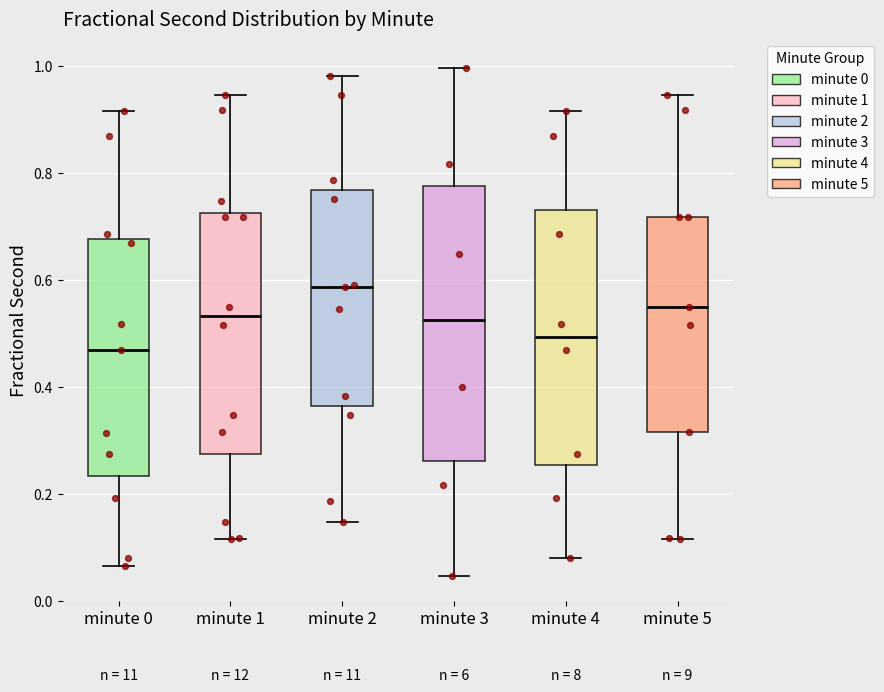

Reading left to right, read every box against the y-axis: the position of its median line, the range the box covers, and the ends of its whiskers. The values are not printed on the chart, so give them approximately, as read against the axis.

minute 0: median 0.46, box 0.24 to 0.68, whiskers 0.06 to 0.92
minute 1: median 0.54, box 0.28 to 0.72, whiskers 0.12 to 0.94
minute 2: median 0.58, box 0.36 to 0.76, whiskers 0.14 to 0.98
minute 3: median 0.52, box 0.26 to 0.78, whiskers 0.04 to 1.00
minute 4: median 0.50, box 0.26 to 0.74, whiskers 0.08 to 0.92
minute 5: median 0.56, box 0.32 to 0.72, whiskers 0.12 to 0.94